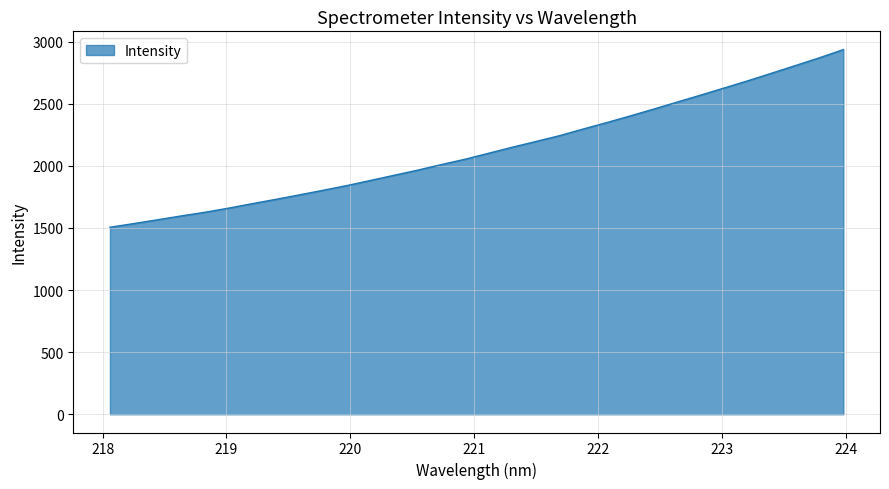

What is the maximum value shown in the chart?

2936.9